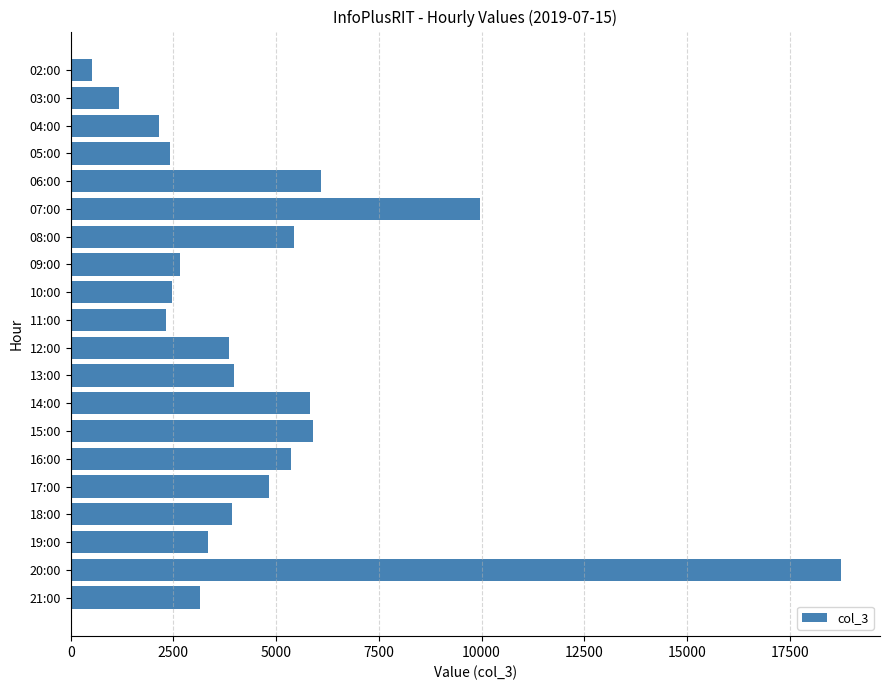

Approximately how many times larger is the value at 21:00 compared to 10:00?

1.3